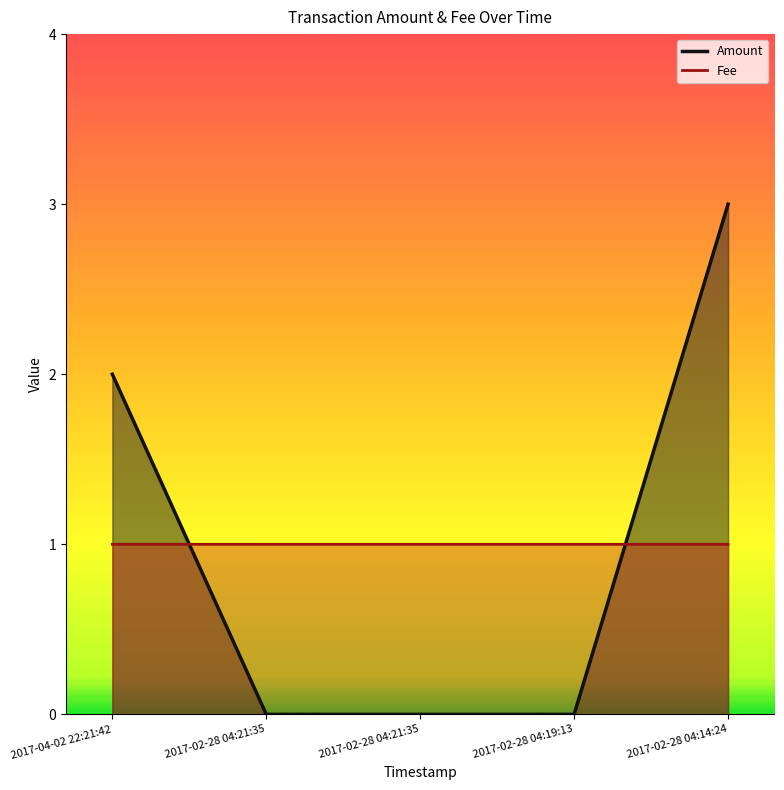

At 2017-04-02 22:21:42, list the series in order from largest to smallest.

Amount, Fee